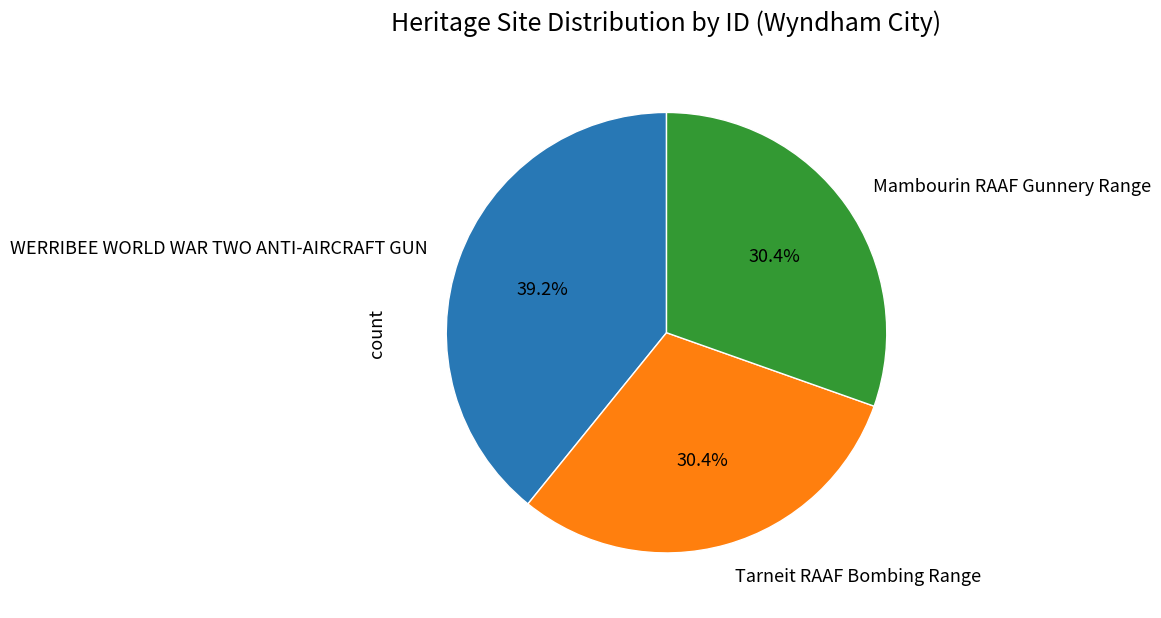

Which category has the biggest portion of the pie?

WERRIBEE WORLD WAR TWO ANTI-AIRCRAFT GUN